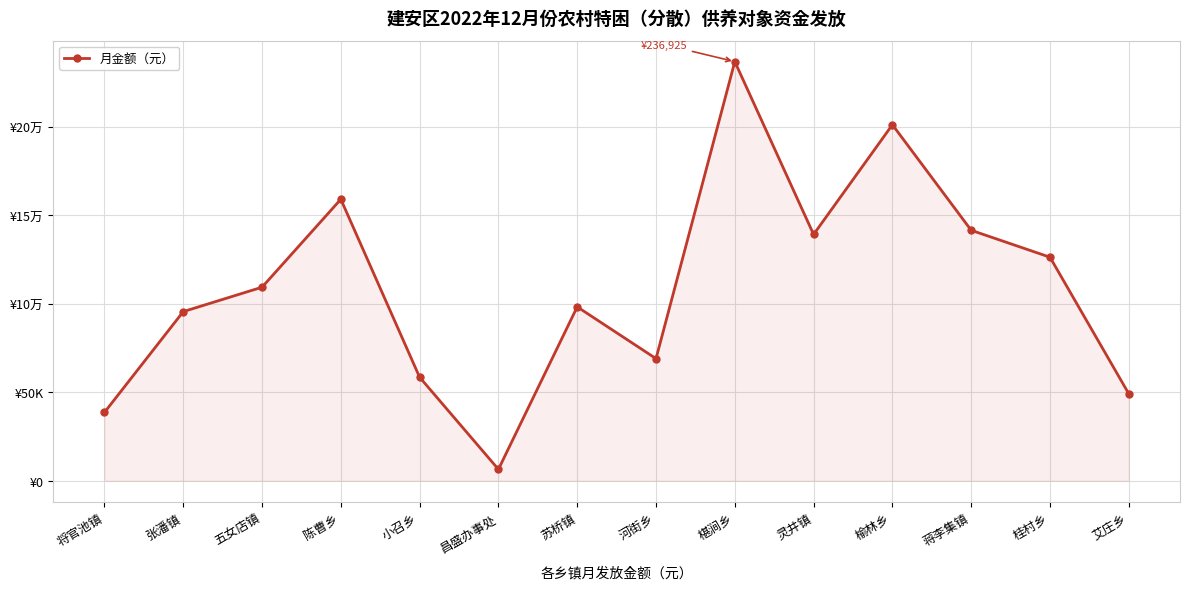

What is the difference between the second highest and minimum values?

194805